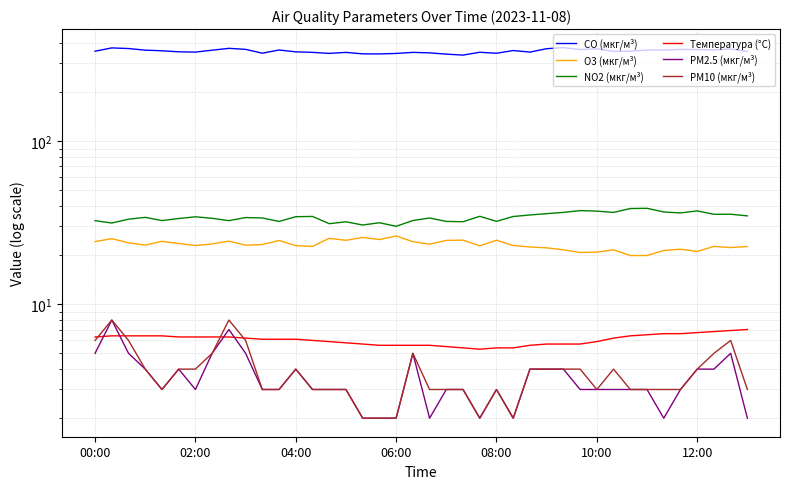

How many categories are shown in the chart?

40